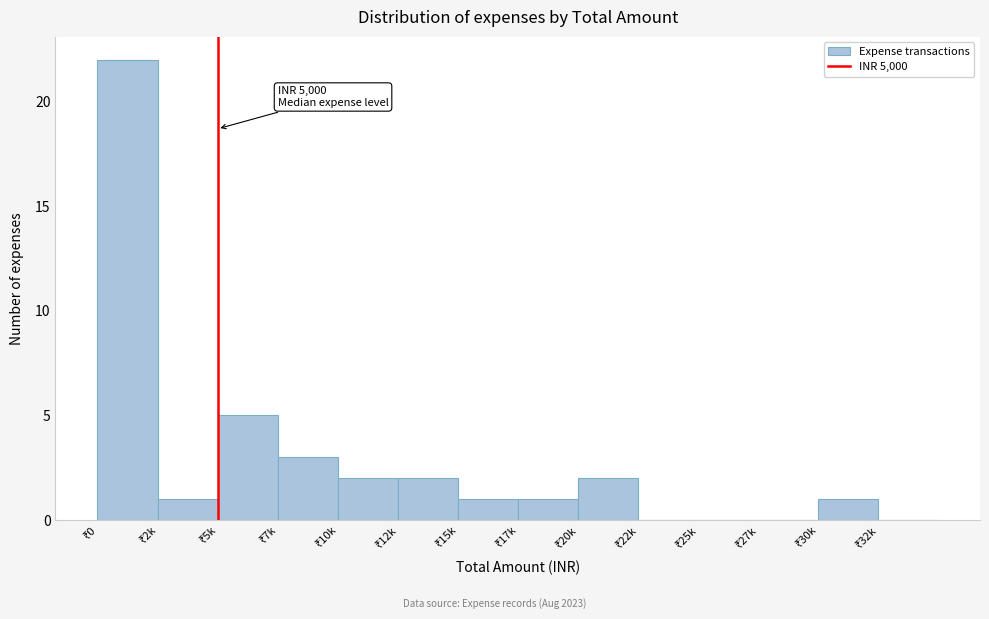

What is the maximum value shown in the chart?

22